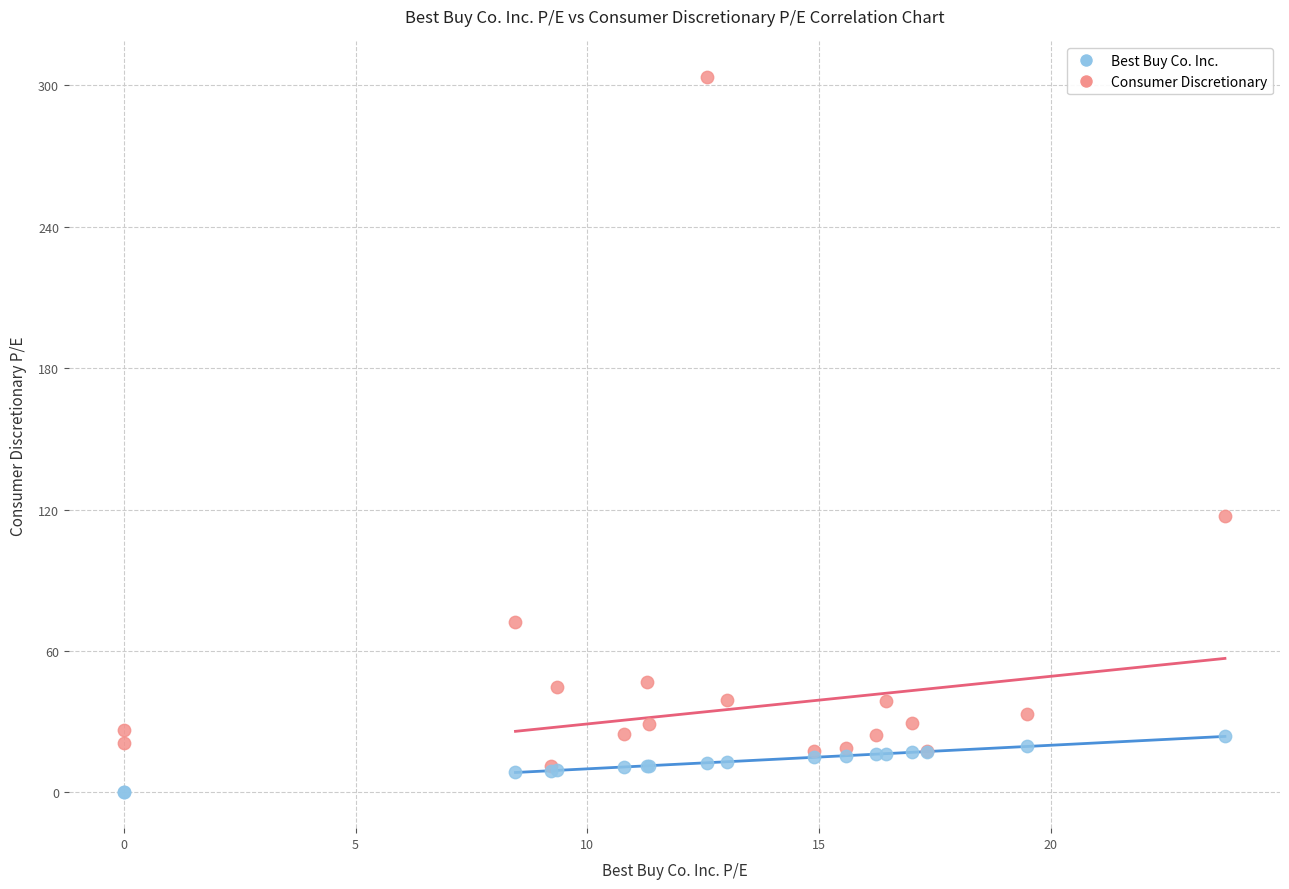

Which series has the largest Y range (max minus min)?

Consumer Discretionary